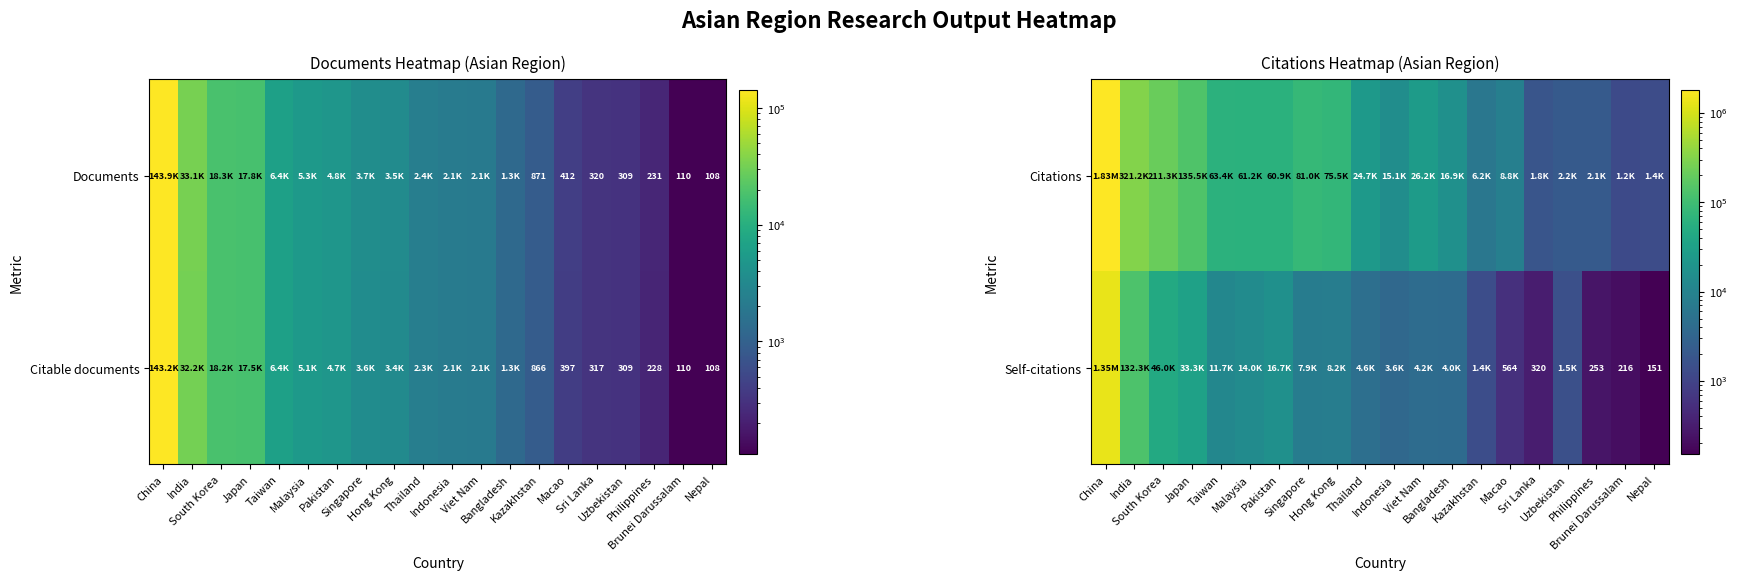

Rank the categories by Citations value from highest to lowest.

China, India, South Korea, Japan, Singapore, Hong Kong, Taiwan, Malaysia, Pakistan, Viet Nam, Thailand, Bangladesh, Indonesia, Macao, Kazakhstan, Uzbekistan, Philippines, Sri Lanka, Nepal, Brunei Darussalam